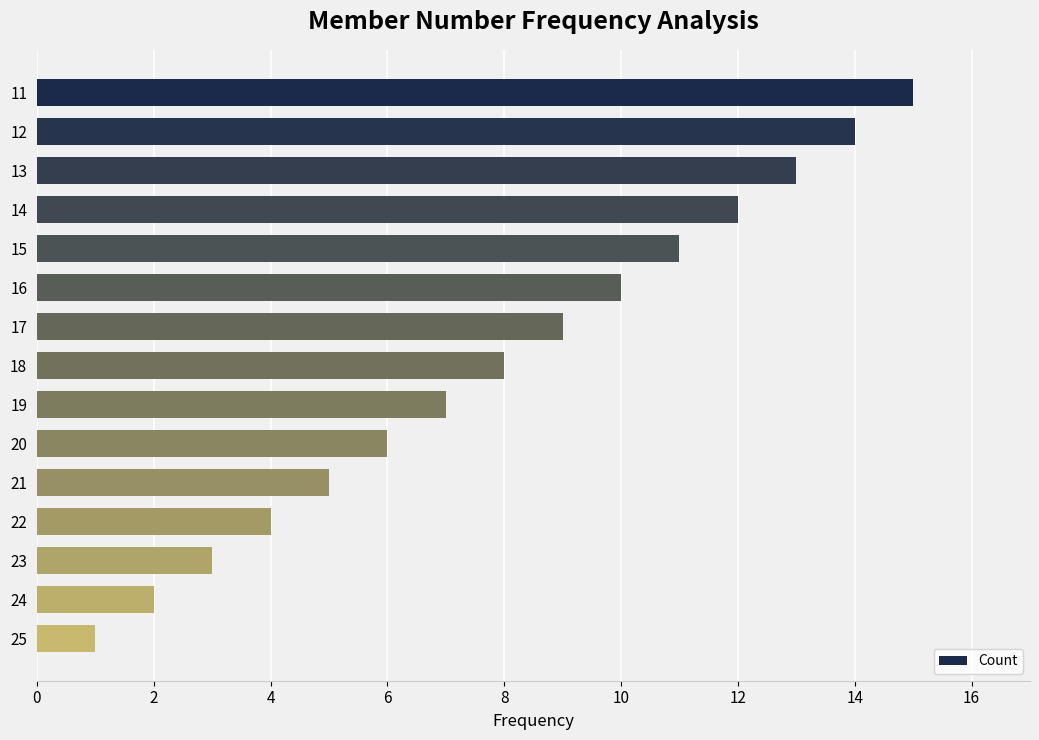

How many bars are there in total?

15